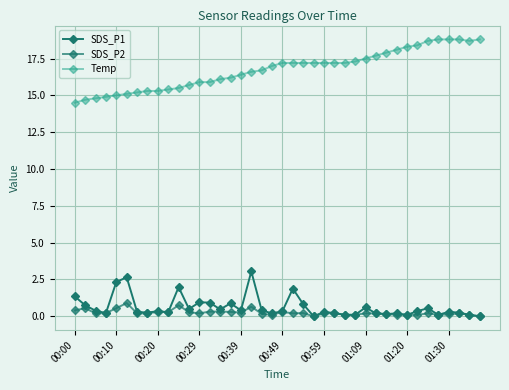

List the labels in order of SDS_P1 value, smallest first.

23, 39, 26, 27, 32, 35, 38, 30, 19, 29, 31, 00:29, 25, 01:09, 37, 01:30, 00:59, 24, 36, 01:20, 20, 33, 00:20, 16, 18, 14, 11, 34, 28, 00:10, 22, 15, 13, 12, 00:00, 21, 10, 00:39, 00:49, 17